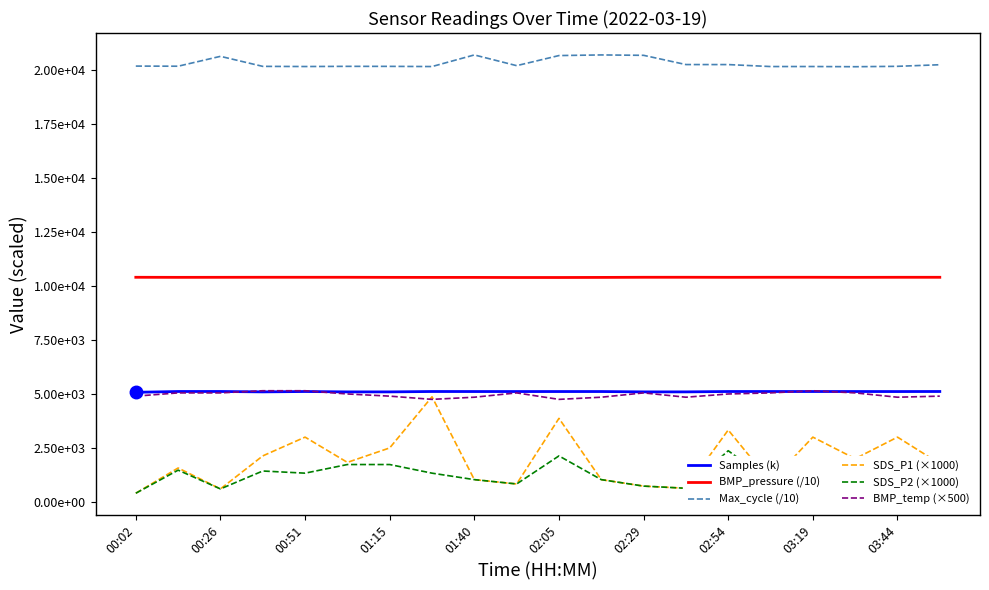

What are all the series names shown in the legend?

Samples (k), BMP_pressure (/10), Max_cycle (/10), SDS_P1 (×1000), SDS_P2 (×1000), BMP_temp (×500)